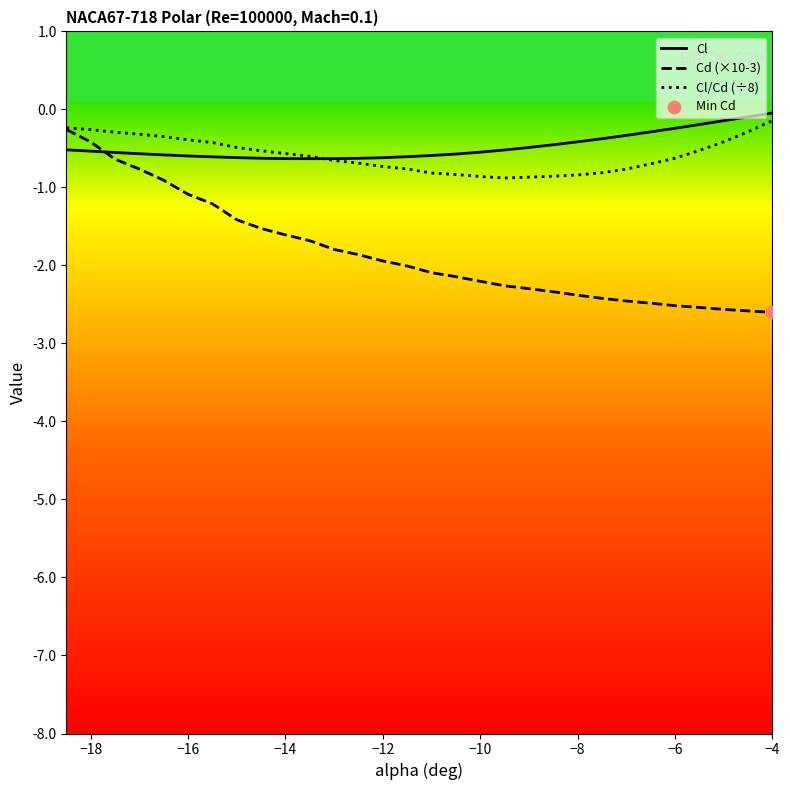

Which series has the widest spread of Y values?

Cd (×10-3)